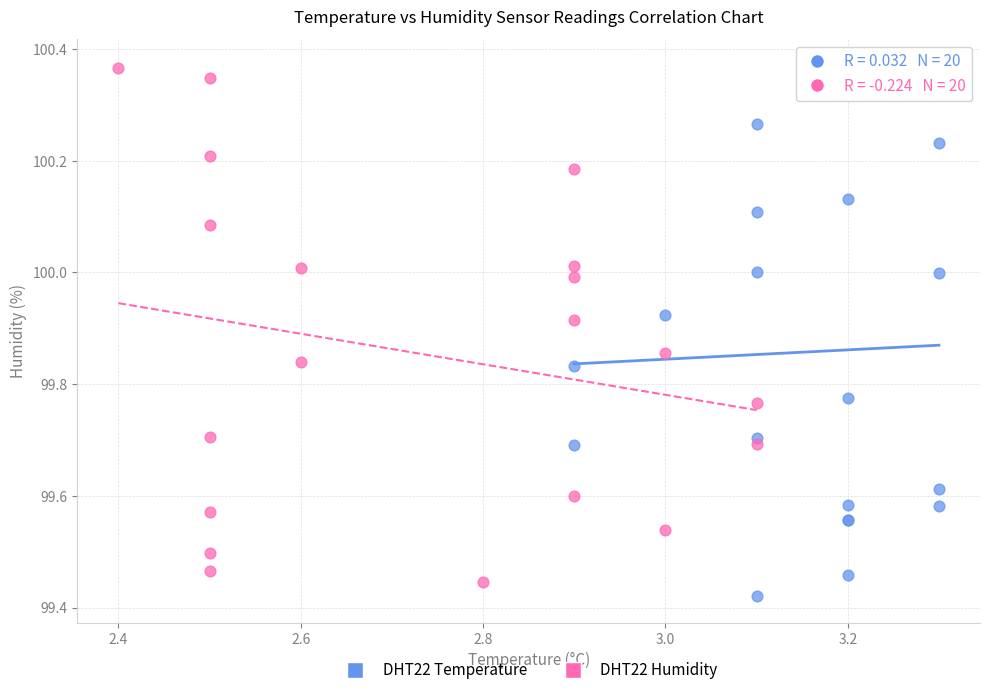

Which series has the widest spread of Y values?

DHT22 Temperature